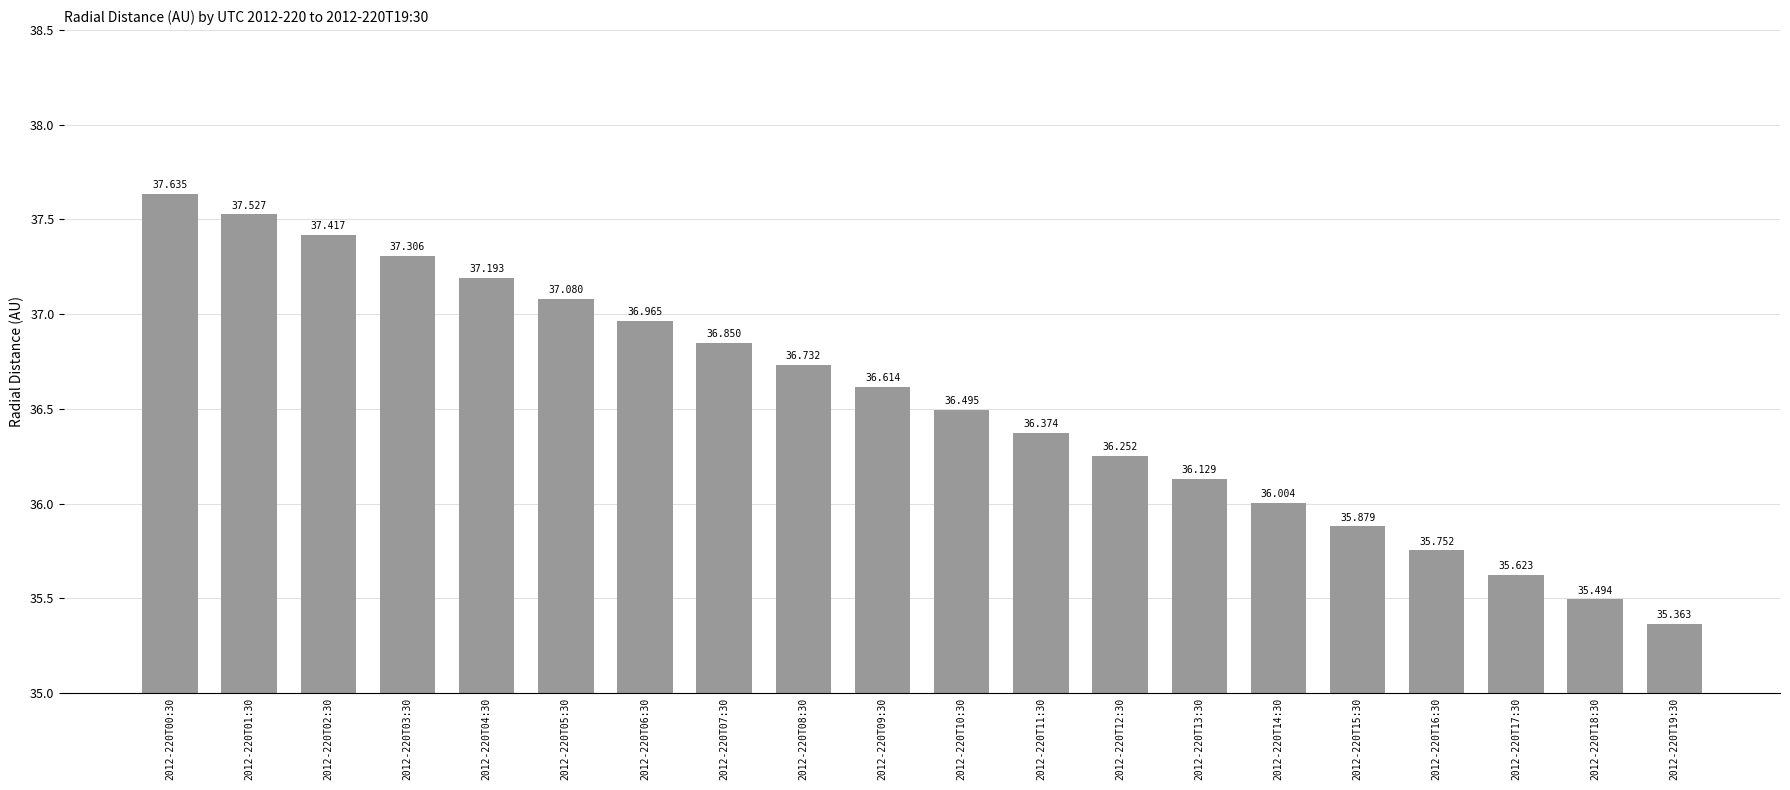

Rank the categories by value from lowest to highest.

2012-220T19:30, 2012-220T18:30, 2012-220T17:30, 2012-220T16:30, 2012-220T15:30, 2012-220T14:30, 2012-220T13:30, 2012-220T12:30, 2012-220T11:30, 2012-220T10:30, 2012-220T09:30, 2012-220T08:30, 2012-220T07:30, 2012-220T06:30, 2012-220T05:30, 2012-220T04:30, 2012-220T03:30, 2012-220T02:30, 2012-220T01:30, 2012-220T00:30